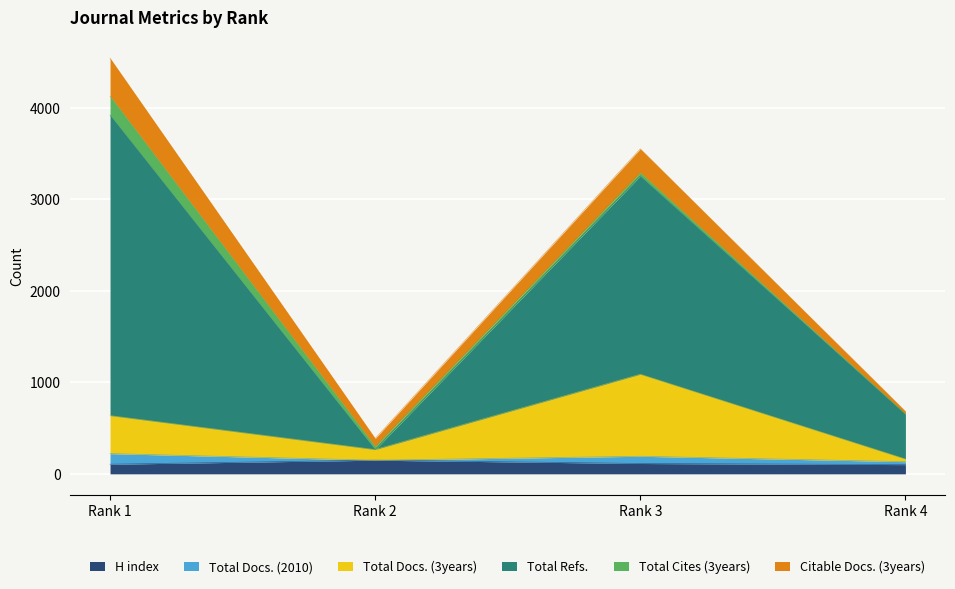

What is the highest value of the H index series?

149